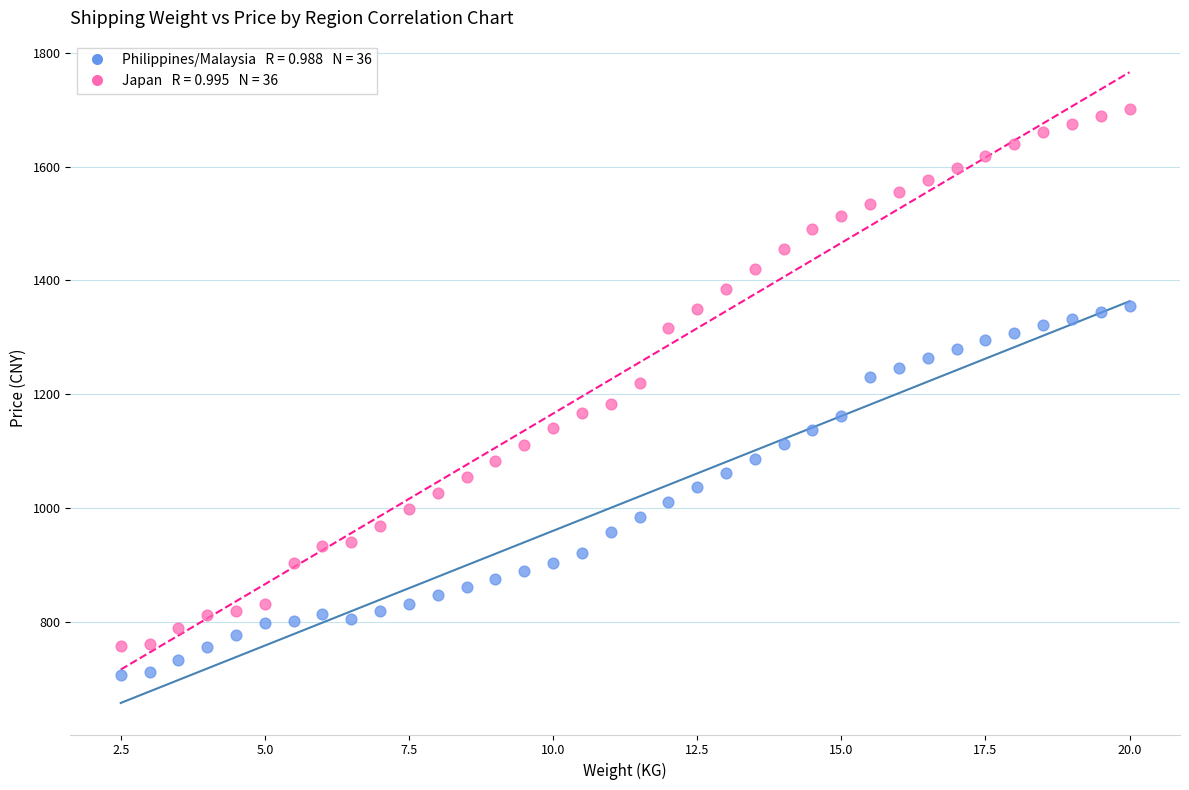

Across all data points, what is the range of X values (max minus min)?

17.5